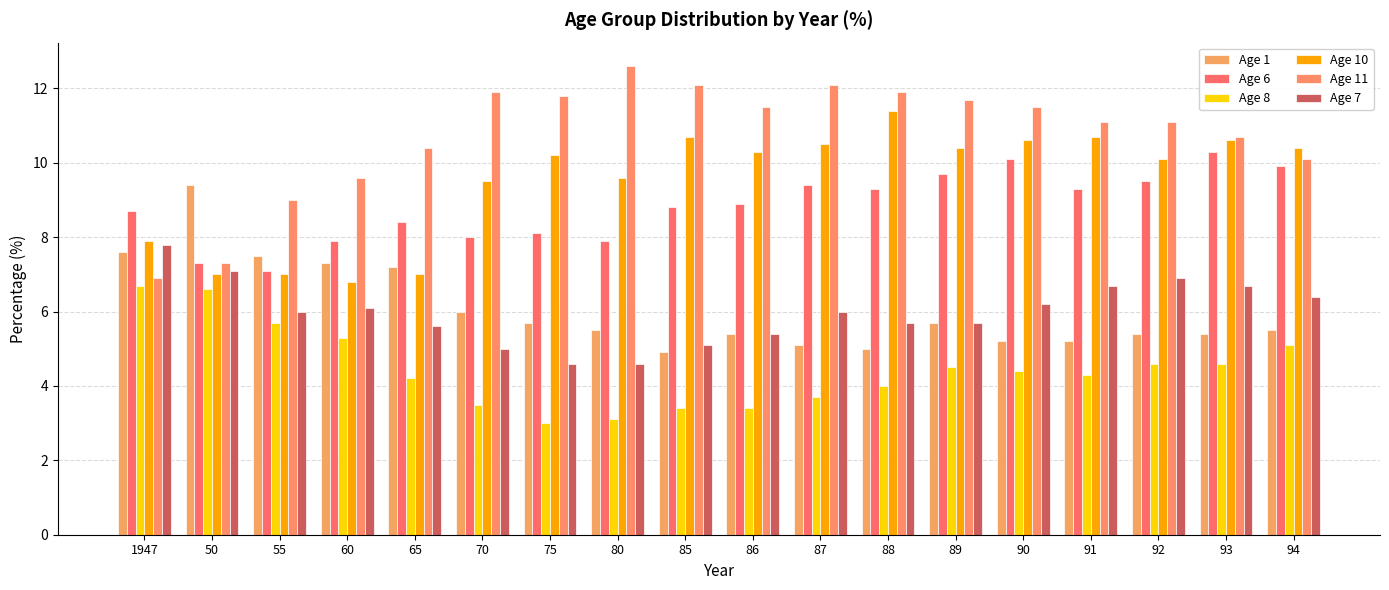

Rank the categories by Age 11 value from highest to lowest.

80, 85, 87, 70, 88, 75, 89, 86, 90, 91, 92, 93, 65, 94, 60, 55, 50, 1947